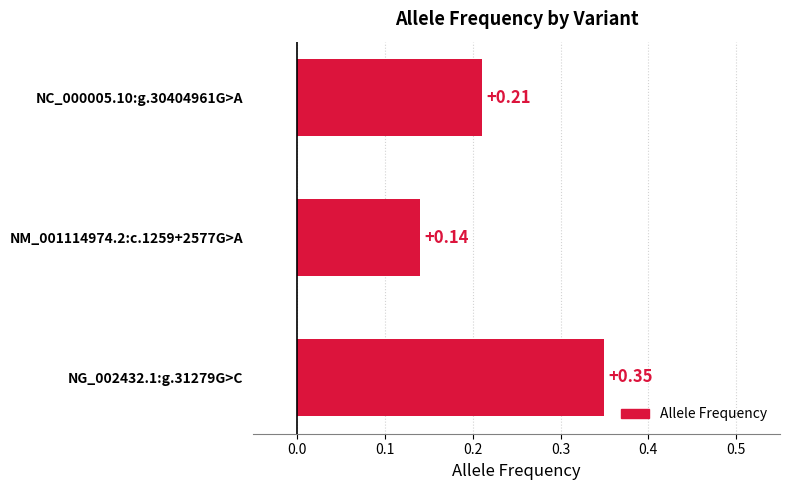

What is the change in value from NM_001114974.2:c.1259+2577G>A to NC_000005.10:g.30404961G>A?

+0.1